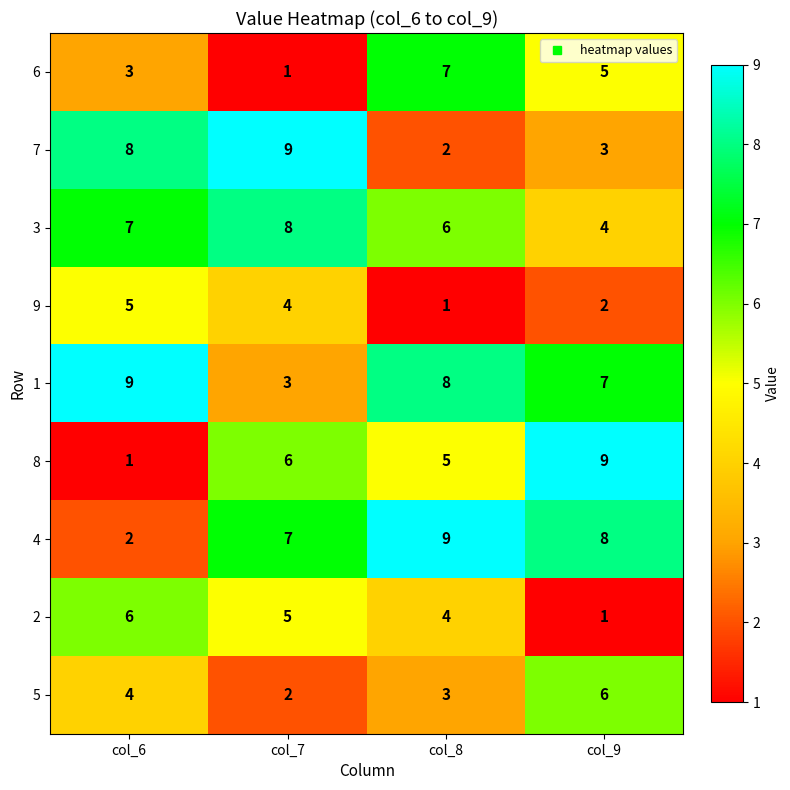

What is the average value of the 2 series?

4